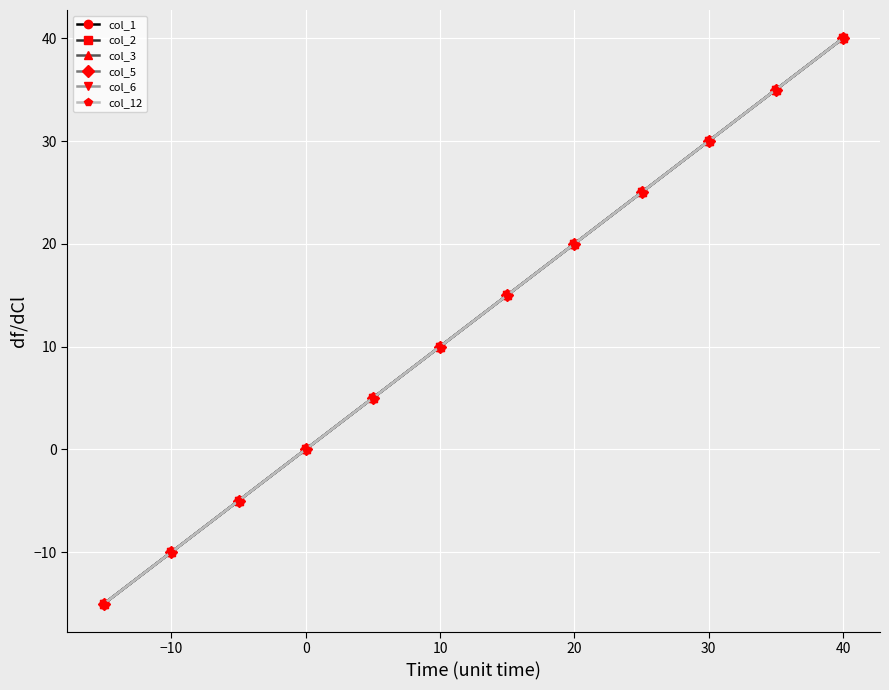

True or false: col_1 and col_12 intersect in this chart.

False